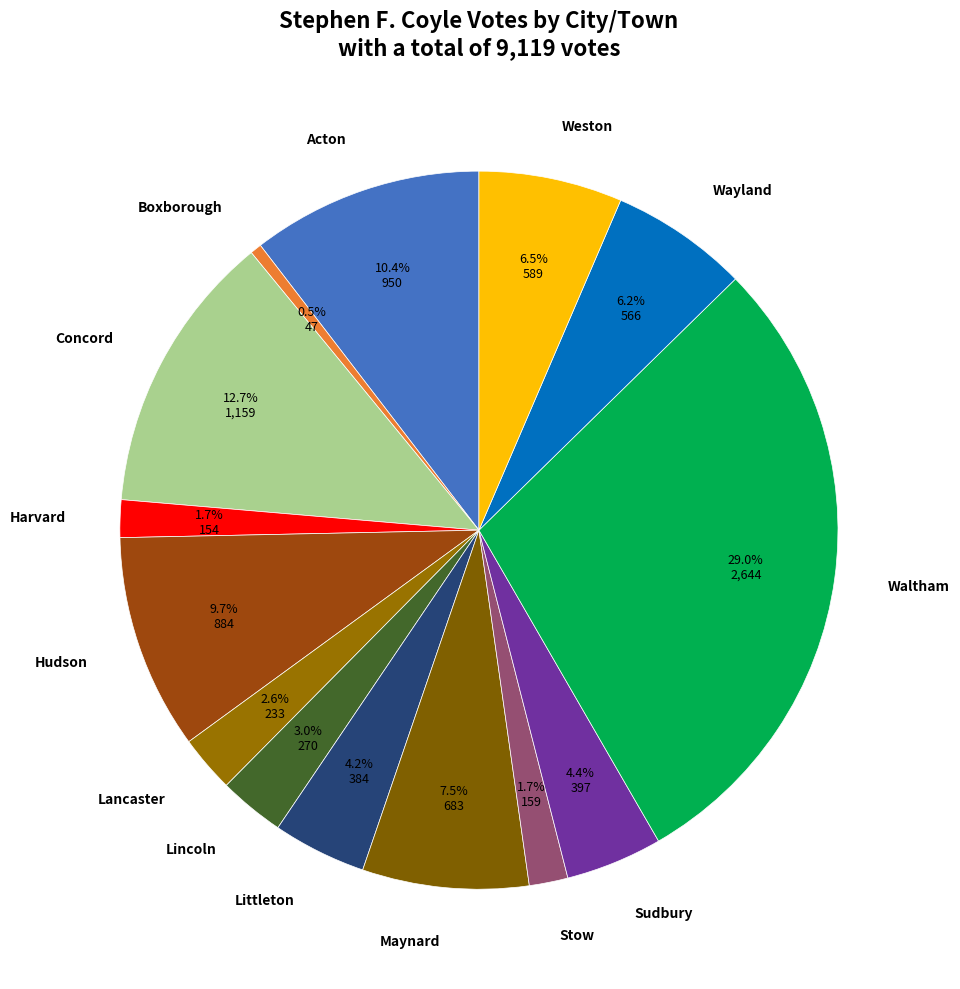

To the nearest percent, what is the combined percentage of Littleton and Hudson?

14%